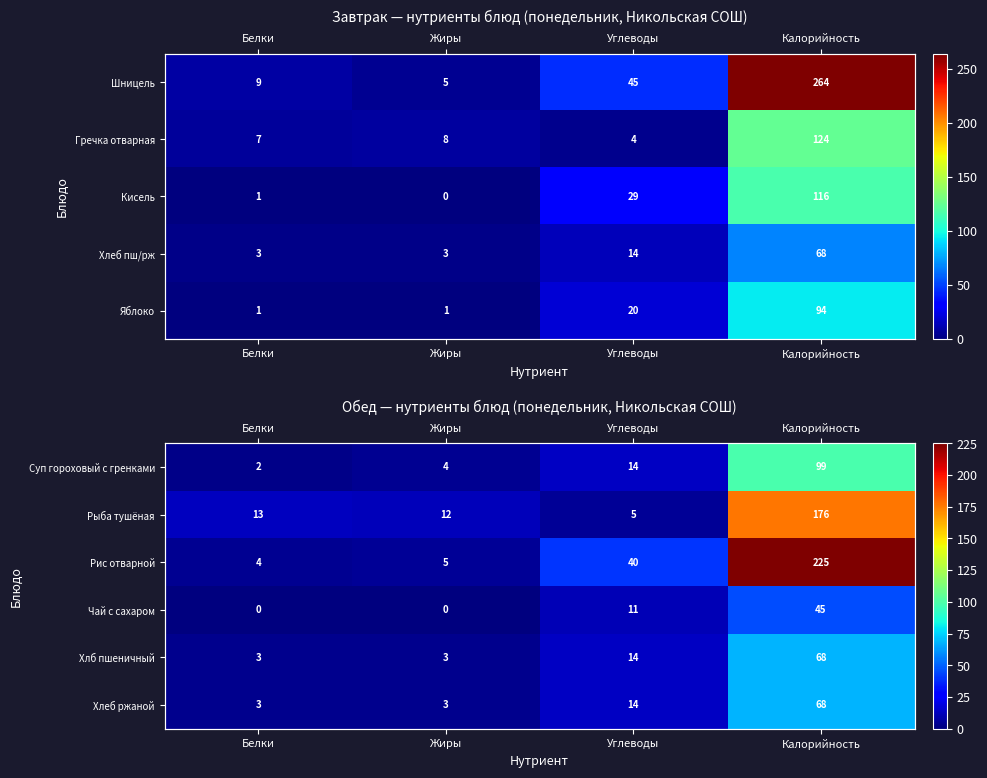

What is the difference between the Рис отварной values at Углеводы and Белки?

36